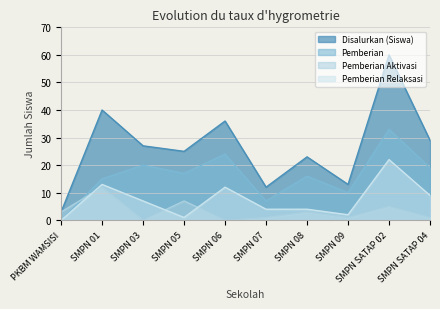

Reading right to left, extract all data points from this chart.

Disalurkan (Siswa): SMPN SATAP 04=29	SMPN SATAP 02=60	SMPN 09=13	SMPN 08=23	SMPN 07=12	SMPN 06=36	SMPN 05=25	SMPN 03=27	SMPN 01=40	PKBM WAMSISI=3
Pemberian: SMPN SATAP 04=19	SMPN SATAP 02=33	SMPN 09=10	SMPN 08=16	SMPN 07=7	SMPN 06=24	SMPN 05=17	SMPN 03=20	SMPN 01=15	PKBM WAMSISI=0
Pemberian Aktivasi: SMPN SATAP 04=1	SMPN SATAP 02=5	SMPN 09=1	SMPN 08=3	SMPN 07=1	SMPN 06=0	SMPN 05=7	SMPN 03=0	SMPN 01=12	PKBM WAMSISI=3
Pemberian Relaksasi: SMPN SATAP 04=9	SMPN SATAP 02=22	SMPN 09=2	SMPN 08=4	SMPN 07=4	SMPN 06=12	SMPN 05=1	SMPN 03=7	SMPN 01=13	PKBM WAMSISI=0